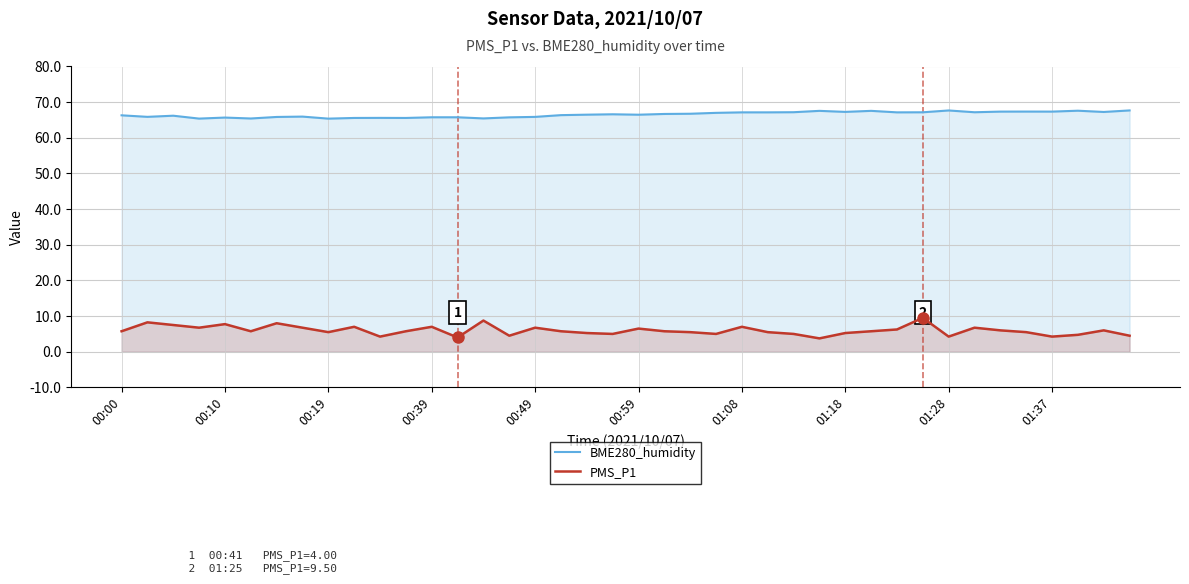

Which series has the largest range (max minus min)?

PMS_P1